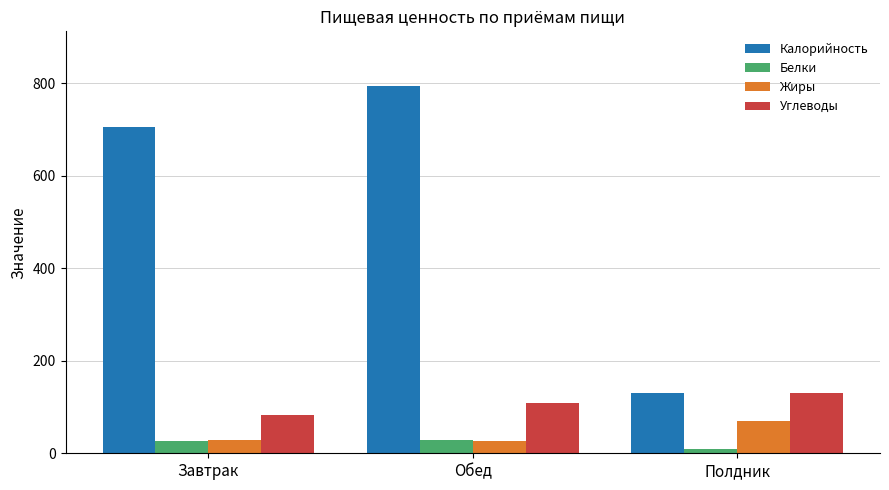

How many groups of bars are there?

3